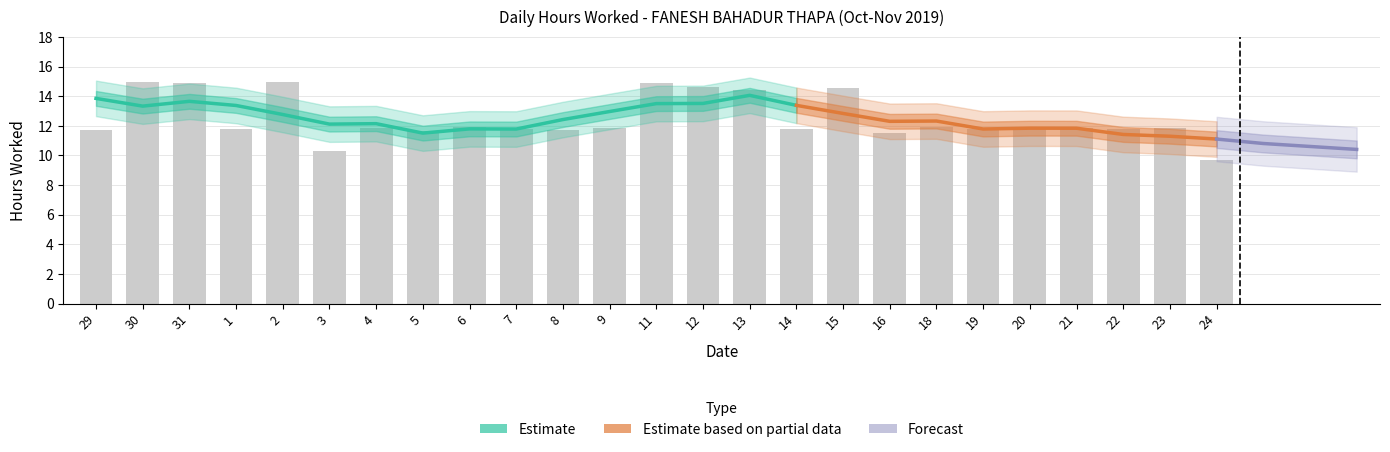

What is the label of the 6th bar from the left?

3